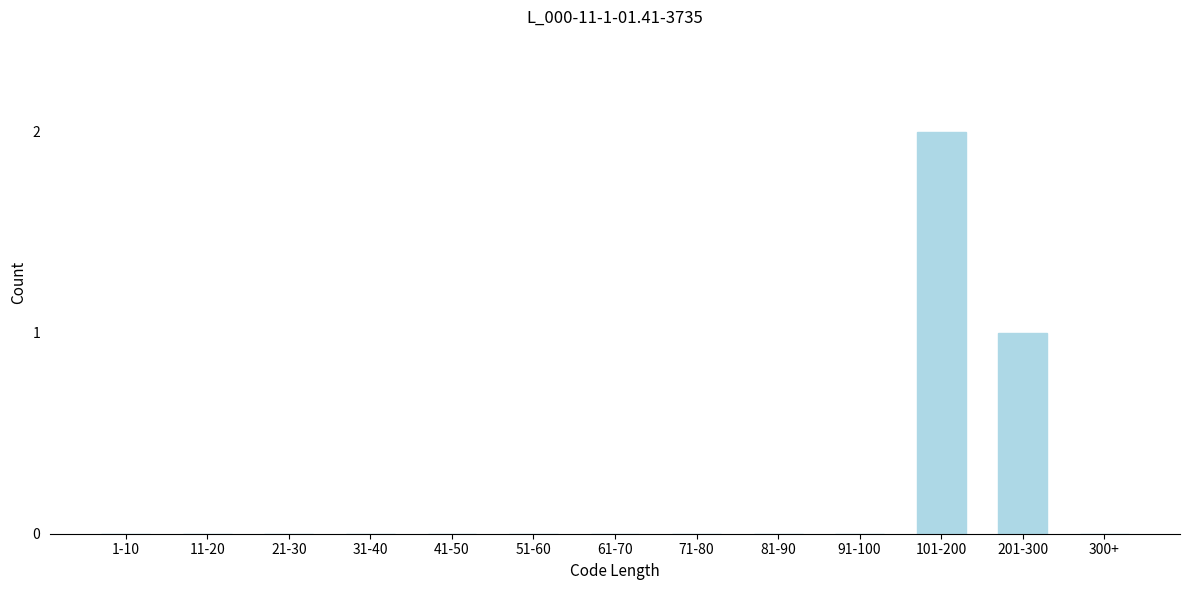

Reading left to right, extract all data points from this chart.

1-10=0	11-20=0	21-30=0	31-40=0	41-50=0	51-60=0	61-70=0	71-80=0	81-90=0	91-100=0	101-200=2	201-300=1	300+=0